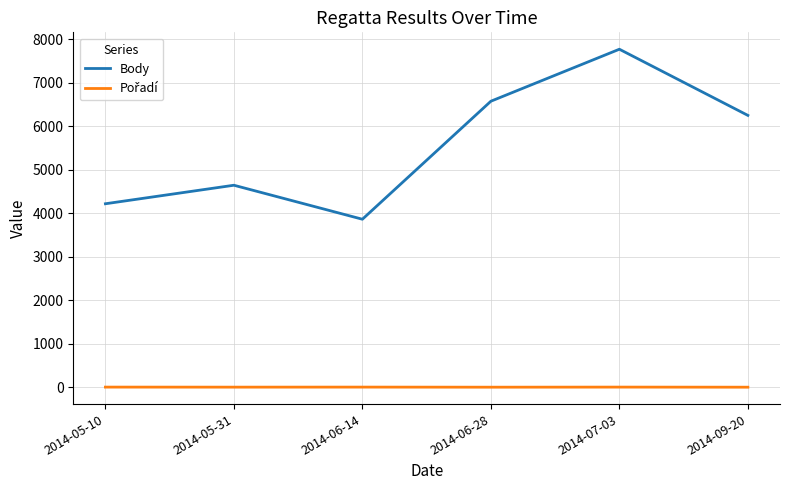

Which series has the largest total across all categories?

Body